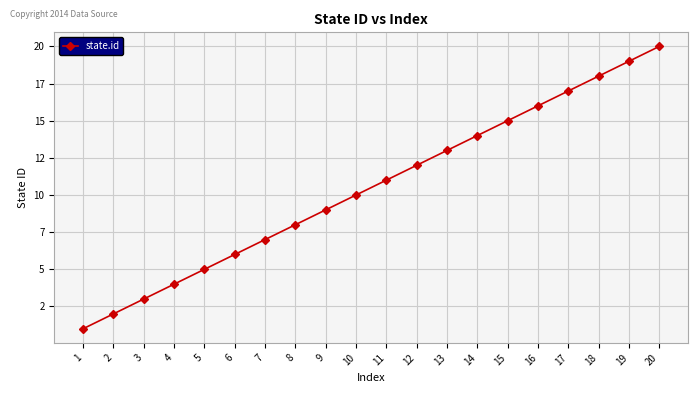

List the labels in order of value, smallest first.

1, 2, 3, 4, 5, 6, 7, 8, 9, 10, 11, 12, 13, 14, 15, 16, 17, 18, 19, 20